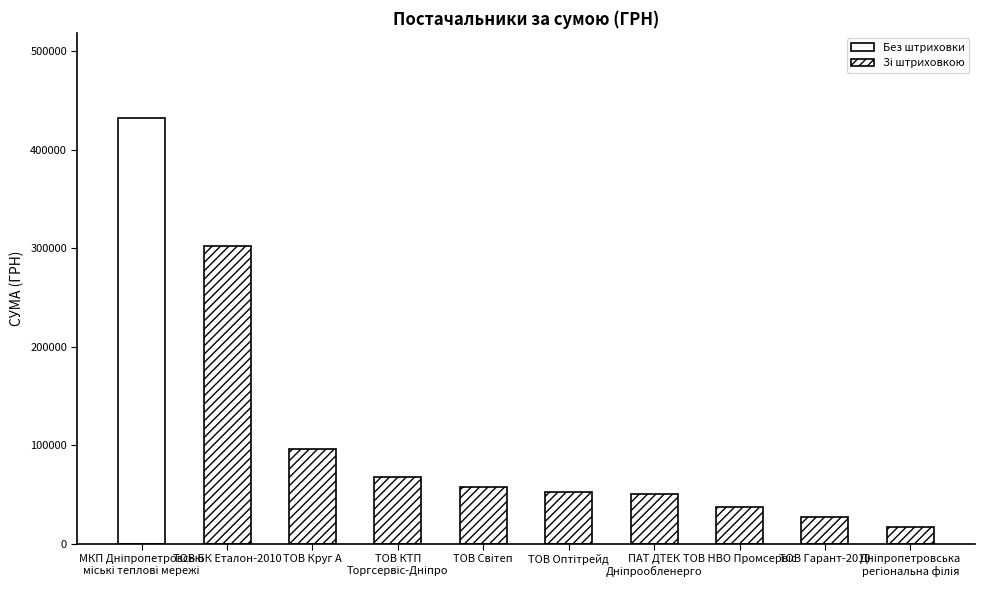

What is the greatest value displayed?

432049.0